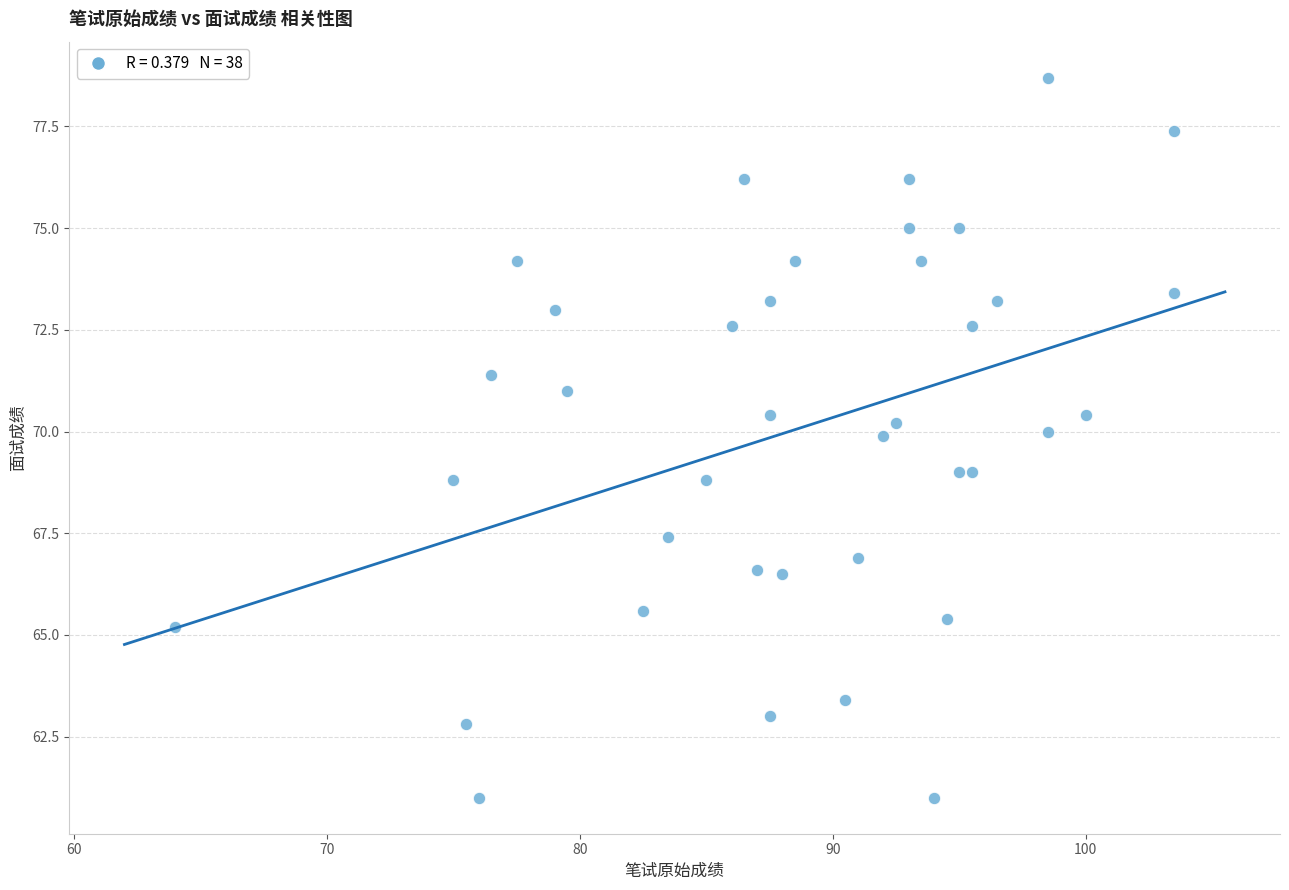

What is the range of X values (max minus min)?

39.5